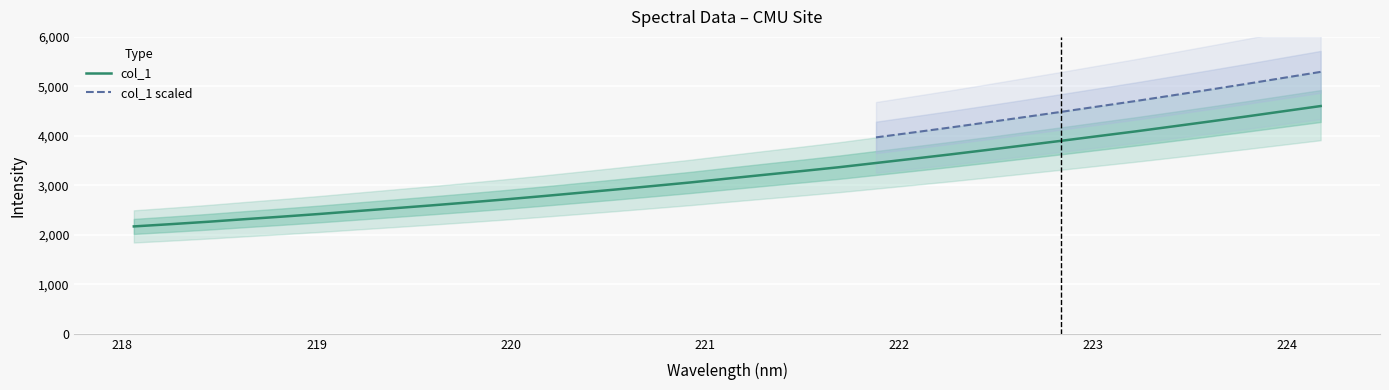

What is the highest value of the col_1 series?

4602.5